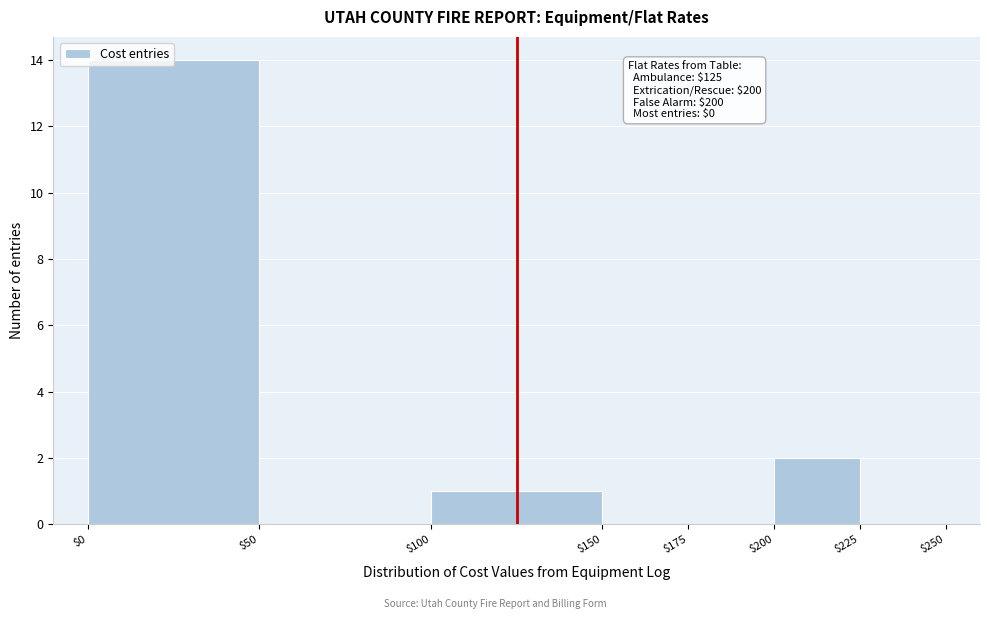

Which range on the x-axis has the tallest bar?

$0 to $50